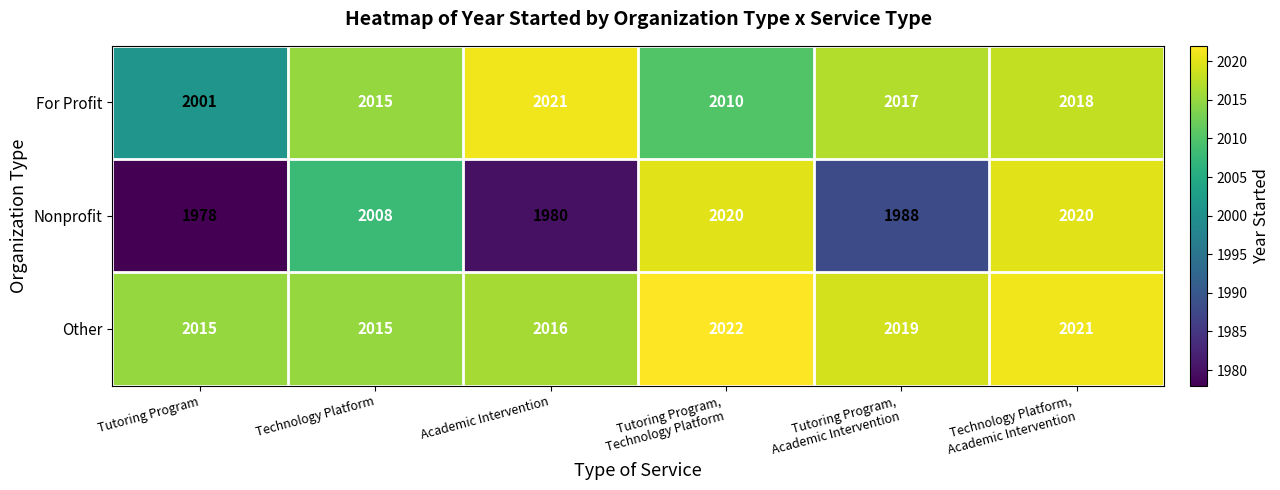

What value does the Other series have at Tutoring Program?

2015